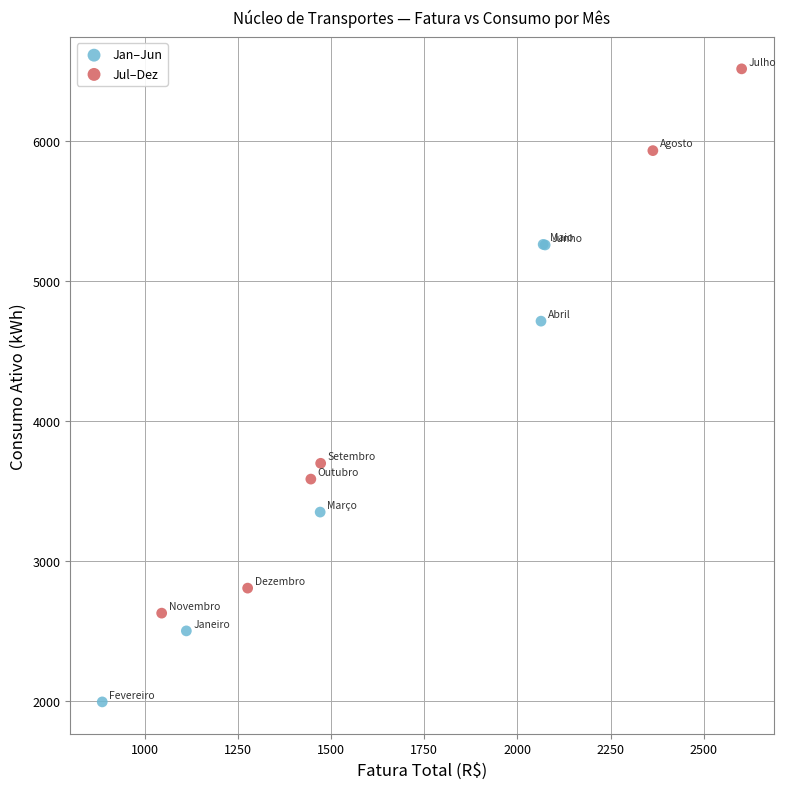

Which series contains the lowest Y value?

Jan–Jun